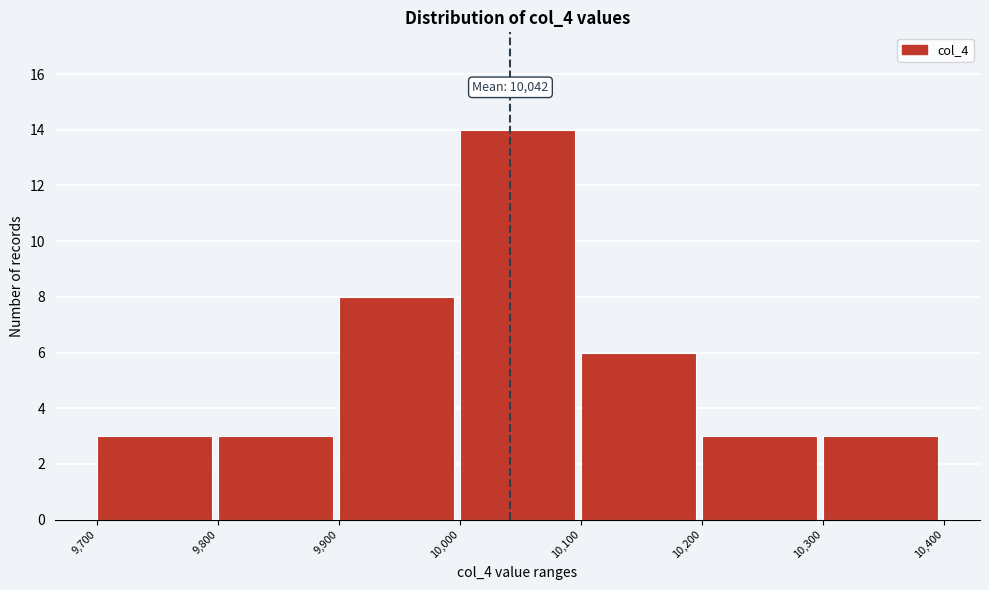

Which range on the x-axis has the tallest bar?

10,000 to 10,100